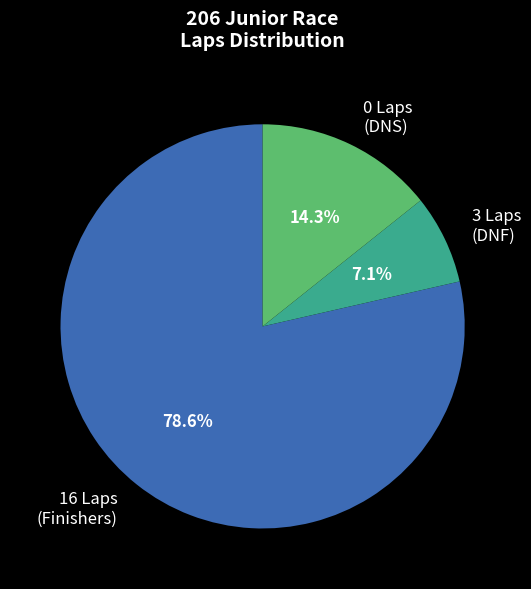

How much of the chart is everything except 16 Laps (Finishers)?

21.4%